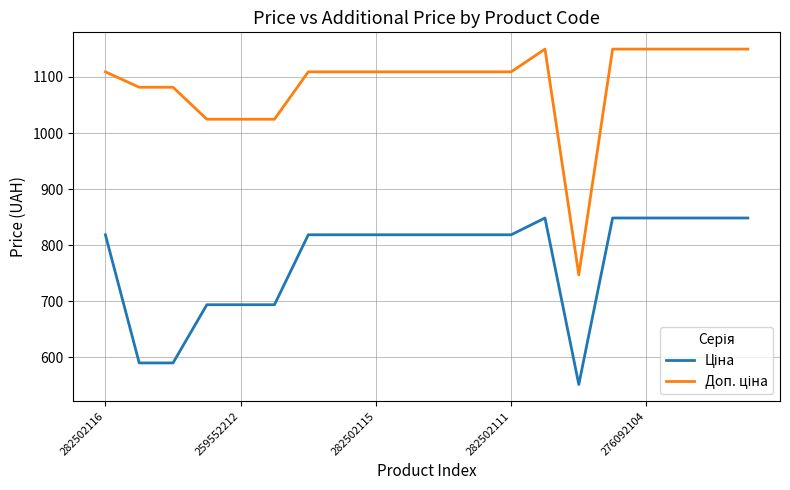

Does the chart display data point markers on the line(s)?

No